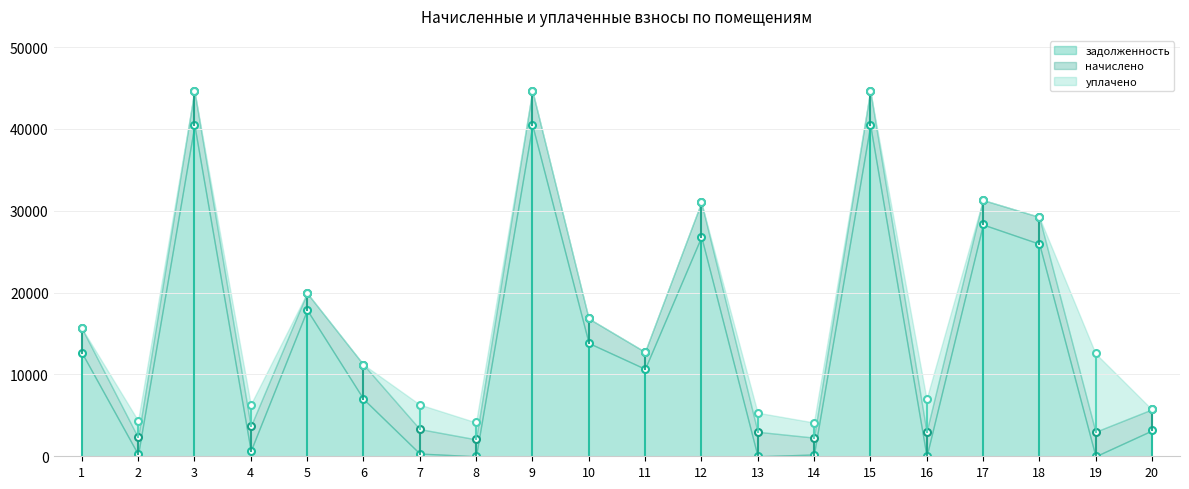

In уплачено, how many points are higher than both neighbors (excluding endpoints)?

6